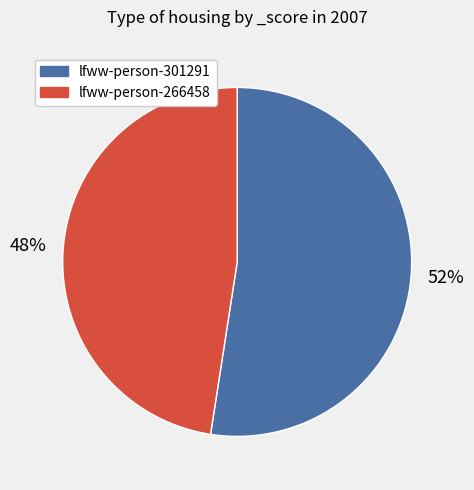

How many slices are in this pie chart?

2